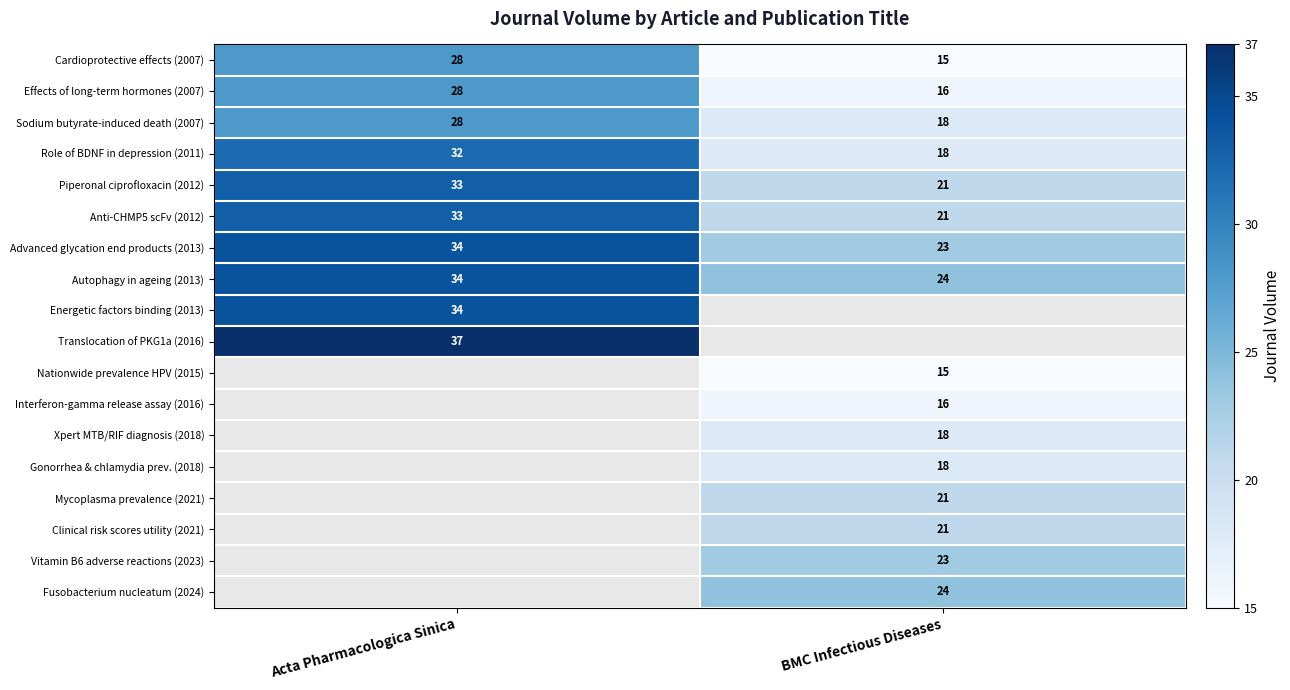

Count the number of categories in the chart.

2